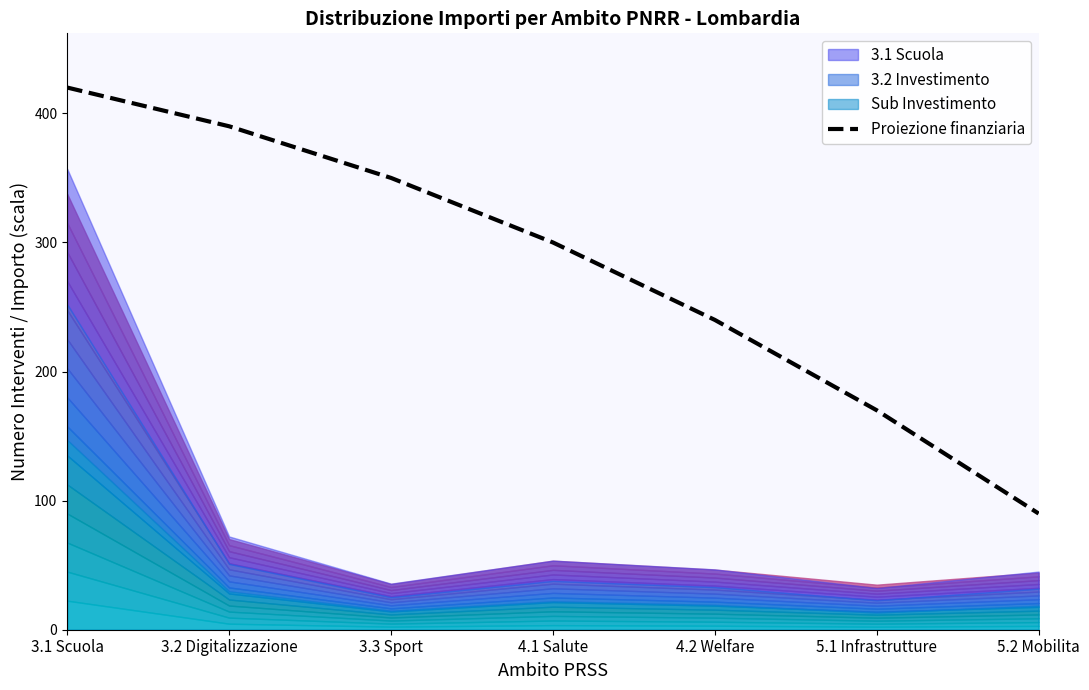

Rank the categories by value from highest to lowest.

3.1 Scuola, 3.2 Digitalizzazione, 3.3 Sport, 4.1 Salute, 4.2 Welfare, 5.1 Infrastrutture, 5.2 Mobilita